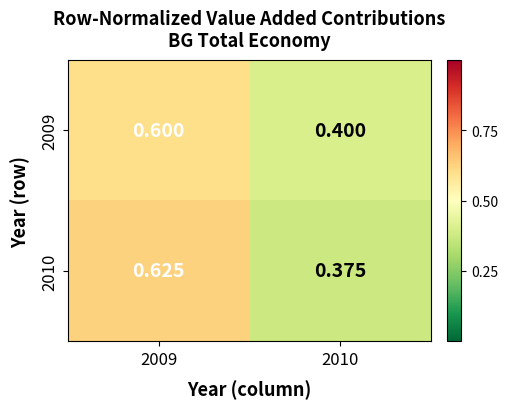

Which category has the lowest value across all series?

2010